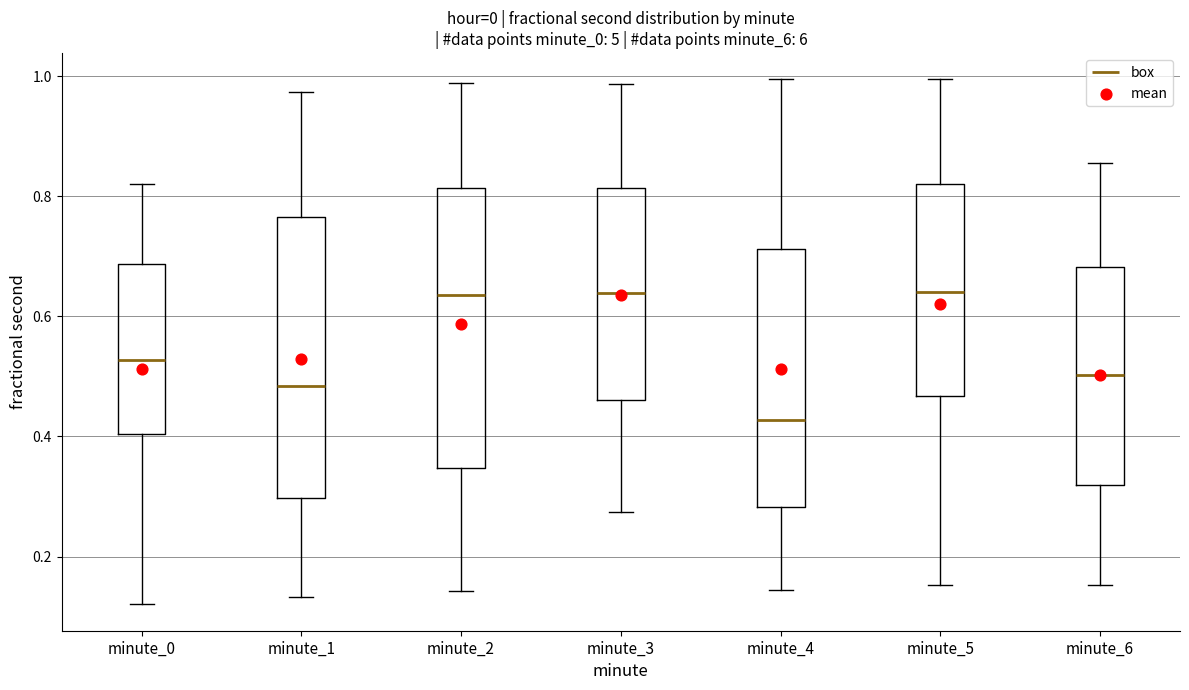

Which box's median line is the lowest?

minute_4